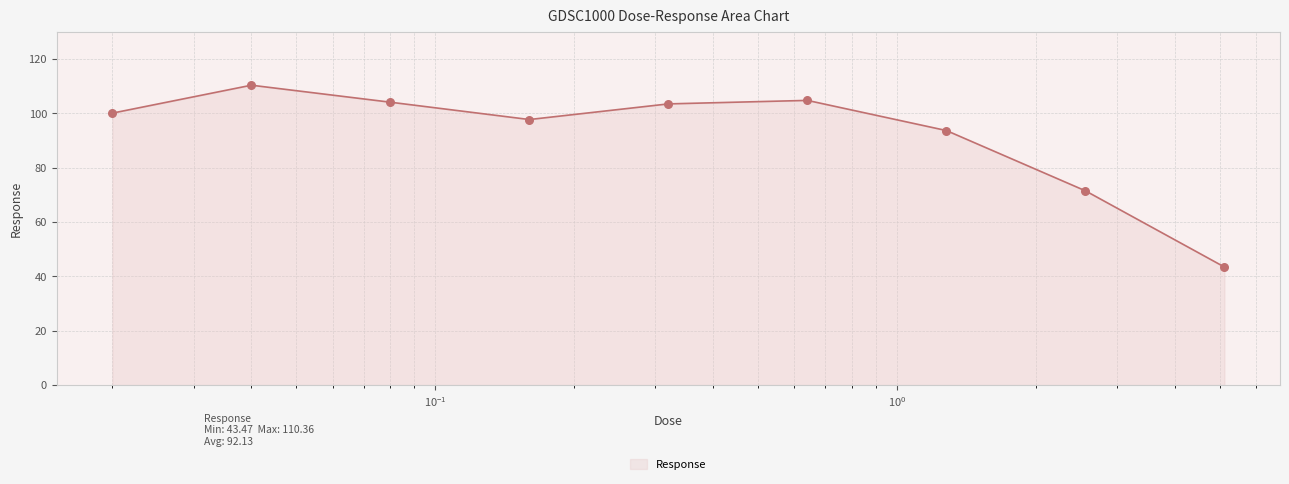

What is the minimum value shown in the chart?

43.5